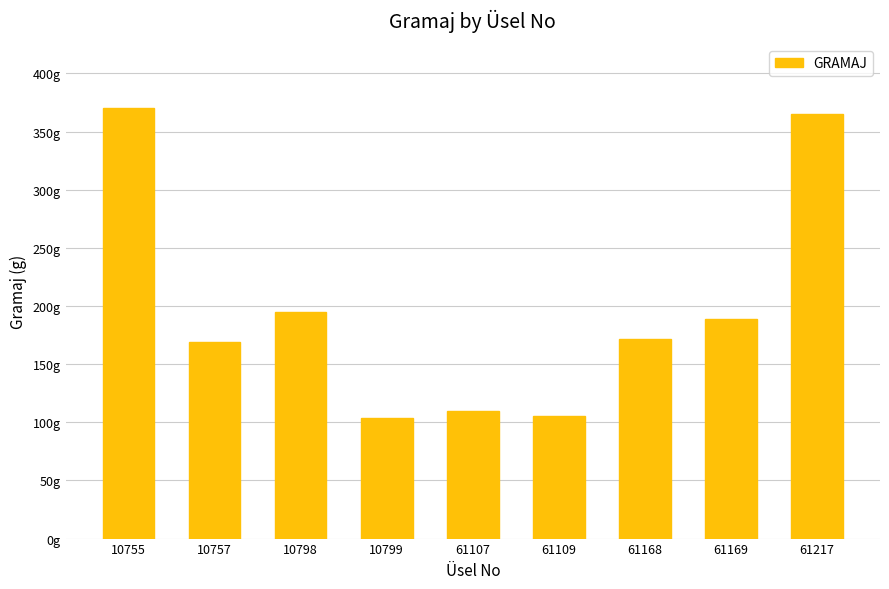

Does the chart contain any negative values?

No